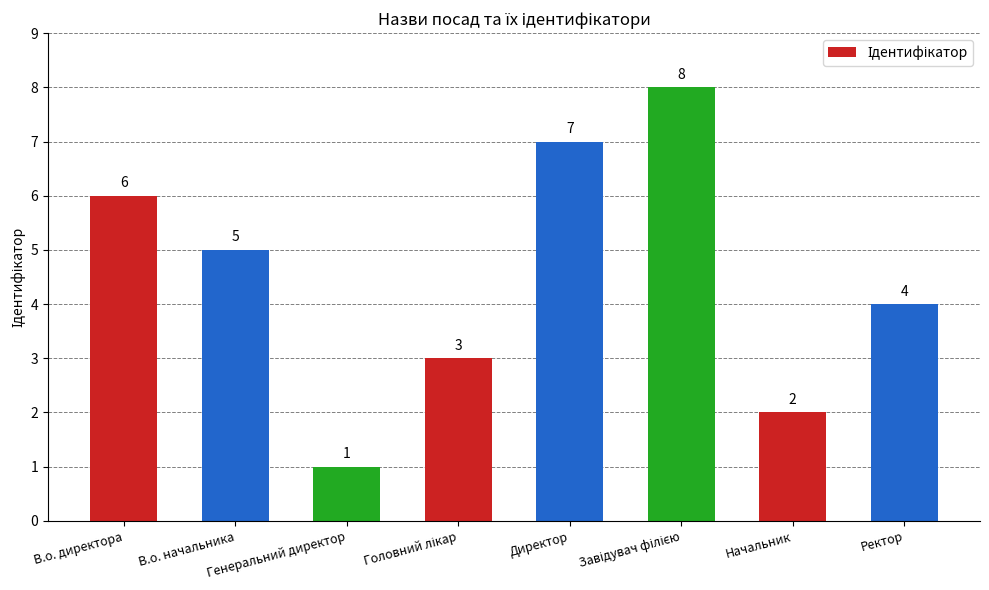

What is the value of the 5th bar from the left?

7